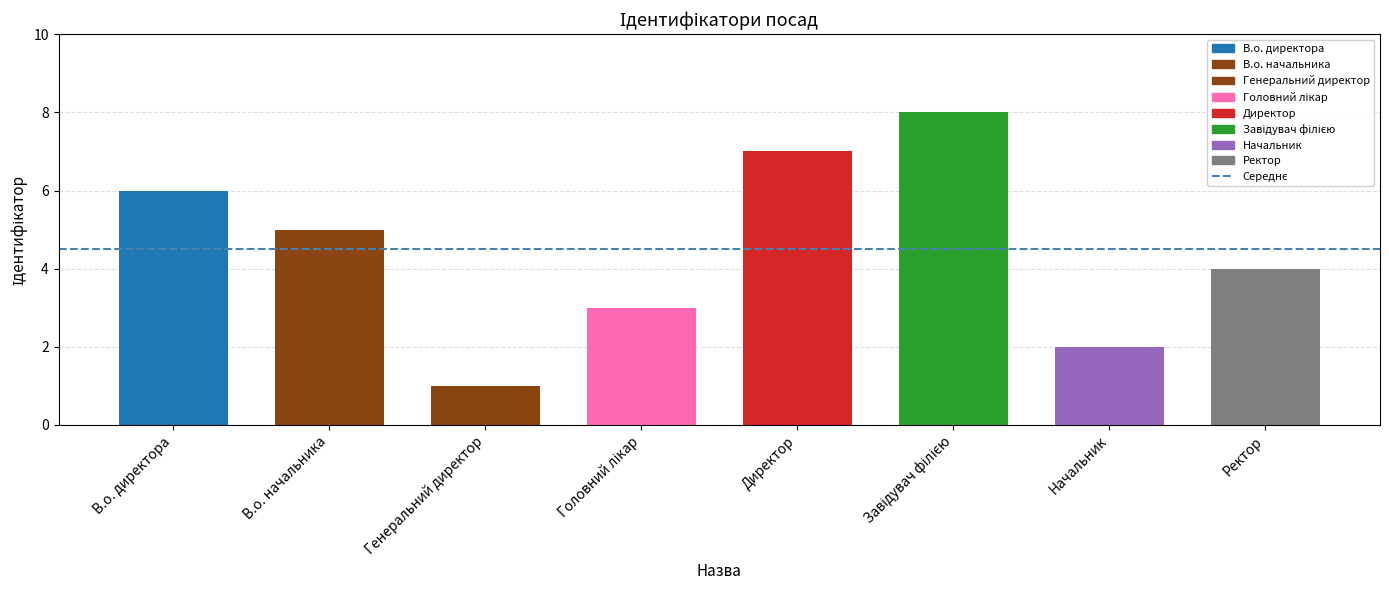

At which label is the value closest to 4?

Ректор